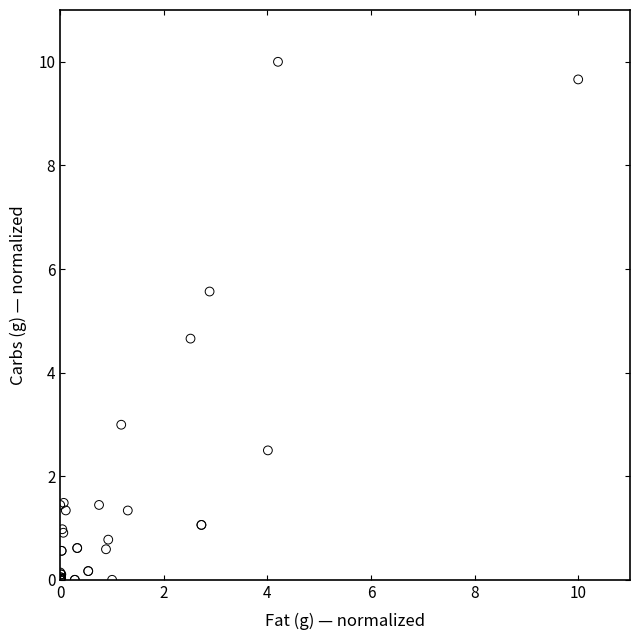

What Y value in the scatter plot is closest to 5?

4.7